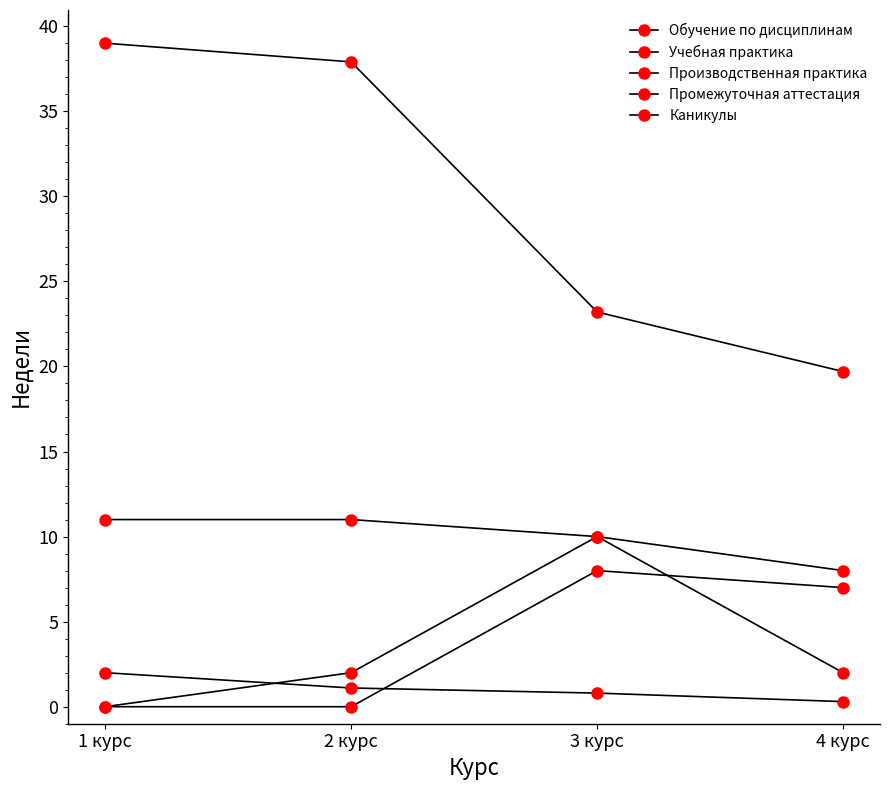

Reading left to right, list all the values displayed in this chart.

Обучение по дисциплинам: 1 курс=39.0	2 курс=37.9	3 курс=23.2	4 курс=19.7
Учебная практика: 1 курс=0.0	2 курс=2.0	3 курс=10.0	4 курс=8.0
Производственная практика: 1 курс=0.0	2 курс=0.0	3 курс=8.0	4 курс=7.0
Промежуточная аттестация: 1 курс=2.0	2 курс=1.1	3 курс=0.8	4 курс=0.3
Каникулы: 1 курс=11.0	2 курс=11.0	3 курс=10.0	4 курс=2.0